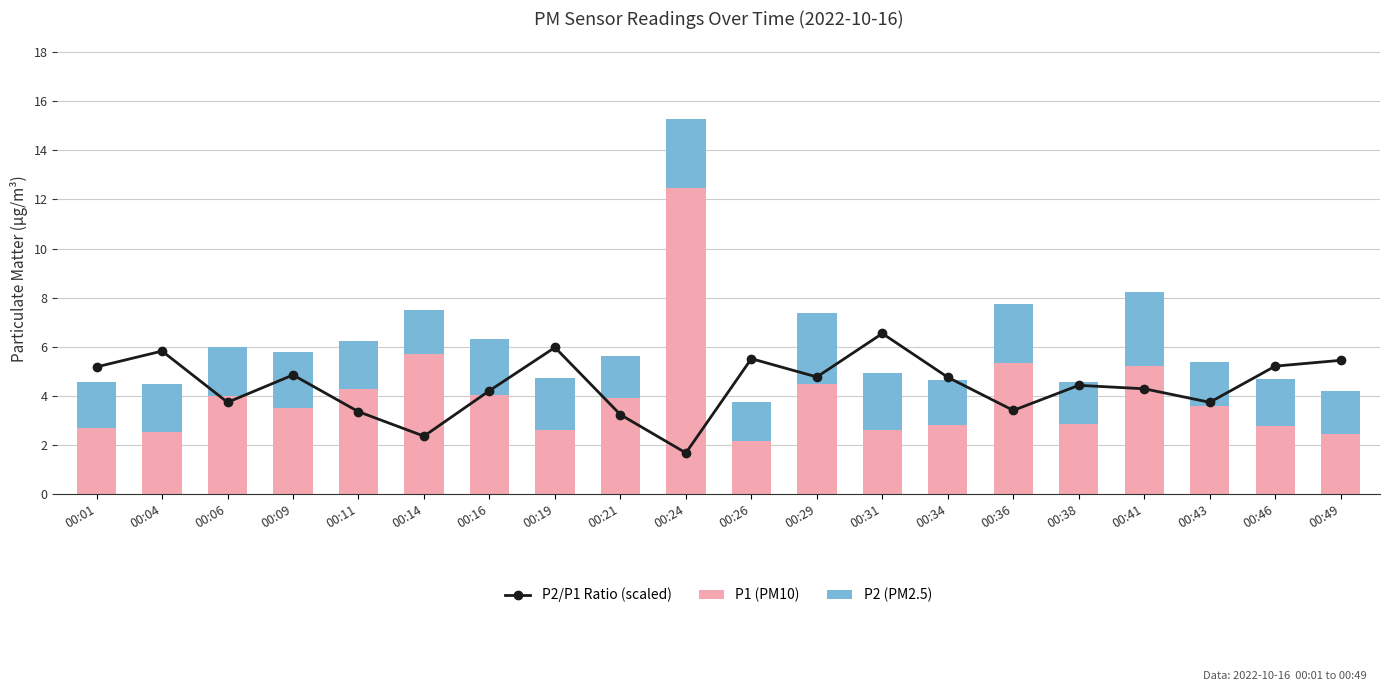

Reading left to right, transcribe all the data shown in this chart.

P2/P1 Ratio (scaled): 00:01=5.2	00:04=5.8	00:06=3.7	00:09=4.9	00:11=3.4	00:14=2.4	00:16=4.2	00:19=6.0	00:21=3.2	00:24=1.7	00:26=5.5	00:29=4.8	00:31=6.5	00:34=4.8	00:36=3.4	00:38=4.4	00:41=4.3	00:43=3.7	00:46=5.2	00:49=5.4
P1 (PM10): 00:01=2.7	00:04=2.5	00:06=4.0	00:09=3.5	00:11=4.3	00:14=5.7	00:16=4.0	00:19=2.6	00:21=3.9	00:24=12.5	00:26=2.2	00:29=4.5	00:31=2.6	00:34=2.8	00:36=5.3	00:38=2.9	00:41=5.2	00:43=3.6	00:46=2.8	00:49=2.4
P2 (PM2.5): 00:01=1.9	00:04=2.0	00:06=2.0	00:09=2.3	00:11=1.9	00:14=1.8	00:16=2.3	00:19=2.1	00:21=1.7	00:24=2.8	00:26=1.6	00:29=2.9	00:31=2.3	00:34=1.8	00:36=2.4	00:38=1.7	00:41=3.0	00:43=1.8	00:46=1.9	00:49=1.8